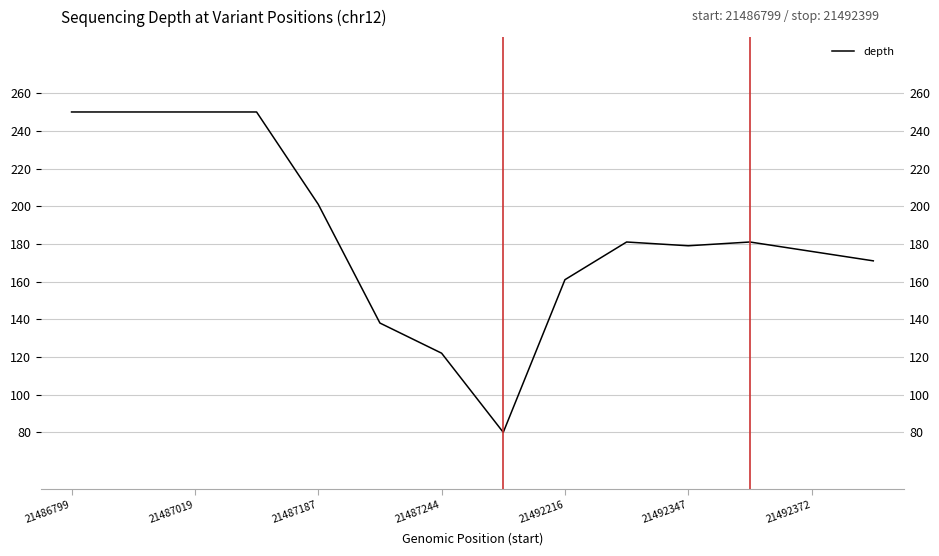

What is the ratio of the value at 8 to the value at 7?

2.0